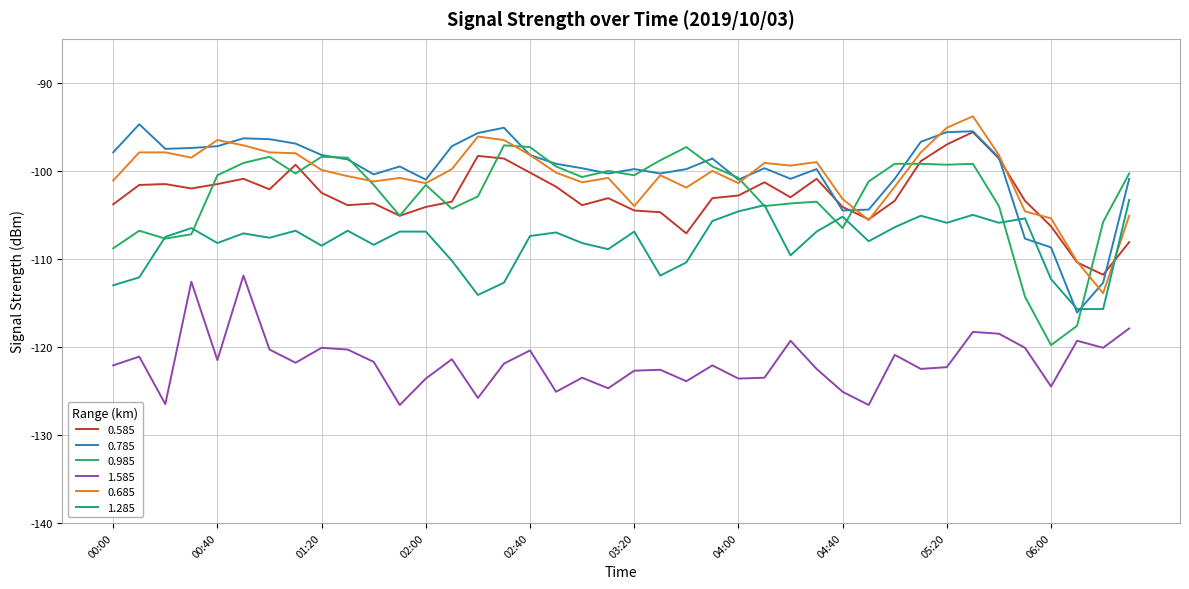

Does the chart have visible grid lines?

Yes